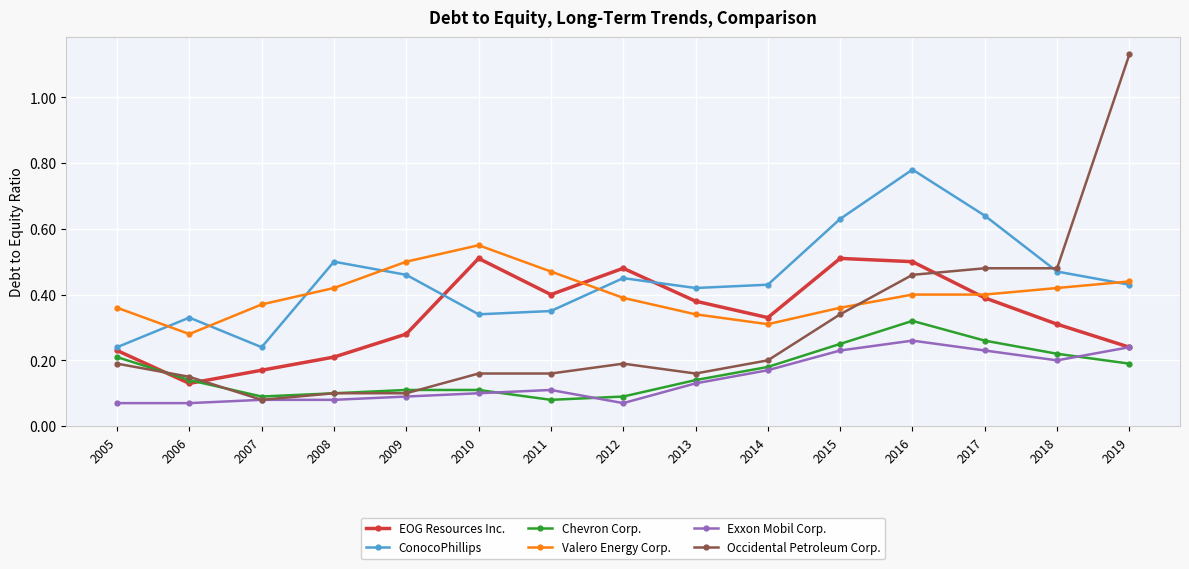

Which series has the largest total across all categories?

ConocoPhillips